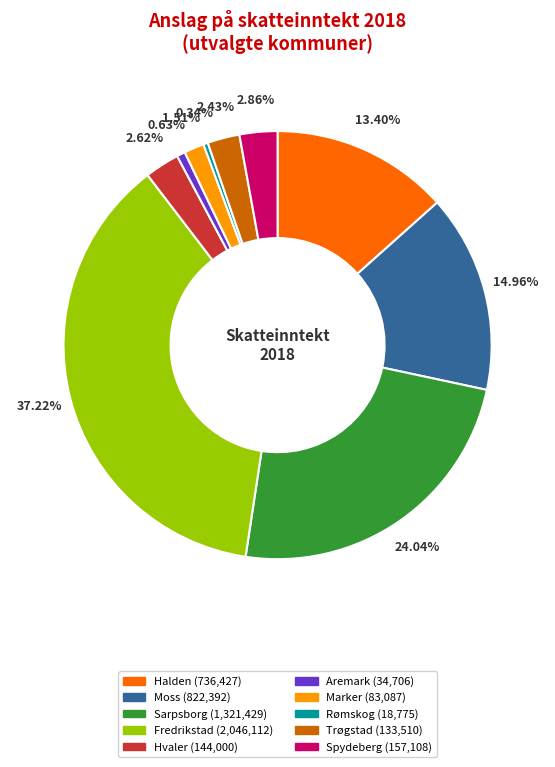

Is there a majority slice in this chart?

No